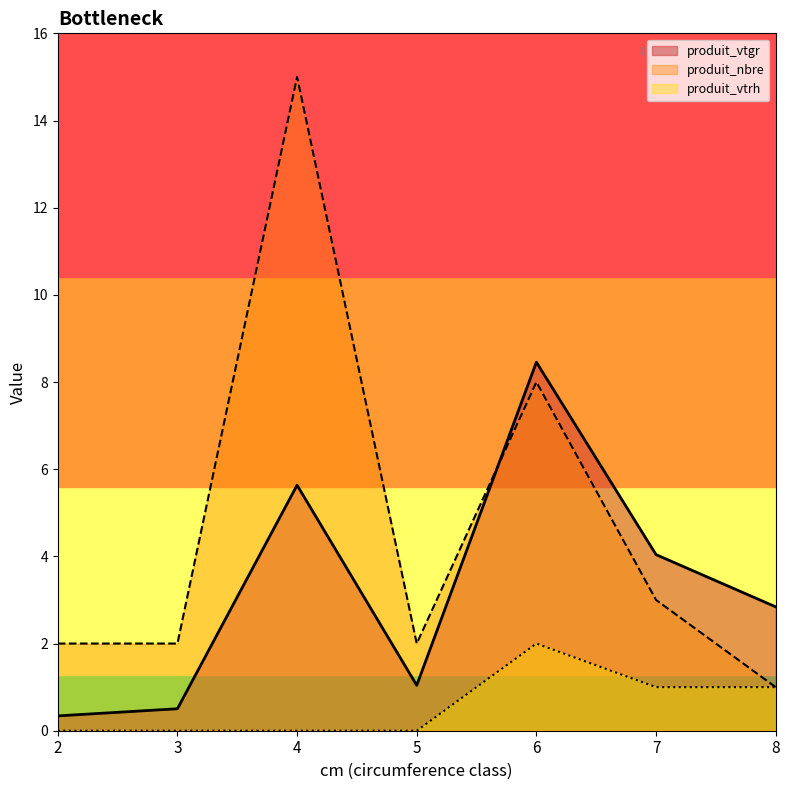

List the labels in order of produit_nbre value, largest first.

4, 6, 7, 2, 3, 5, 8